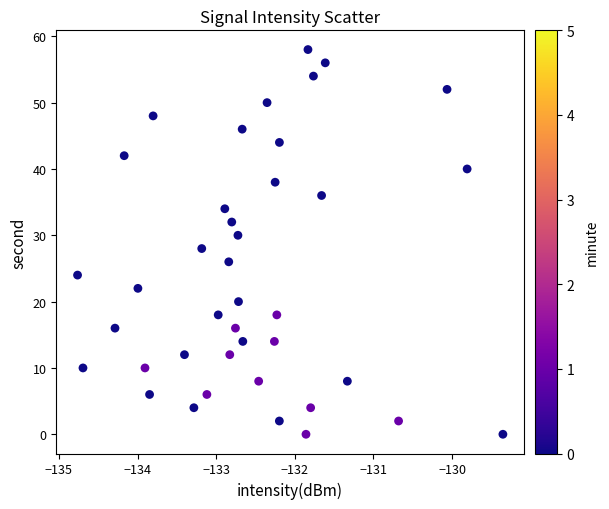

What is the range of Y values (max minus min)?

58